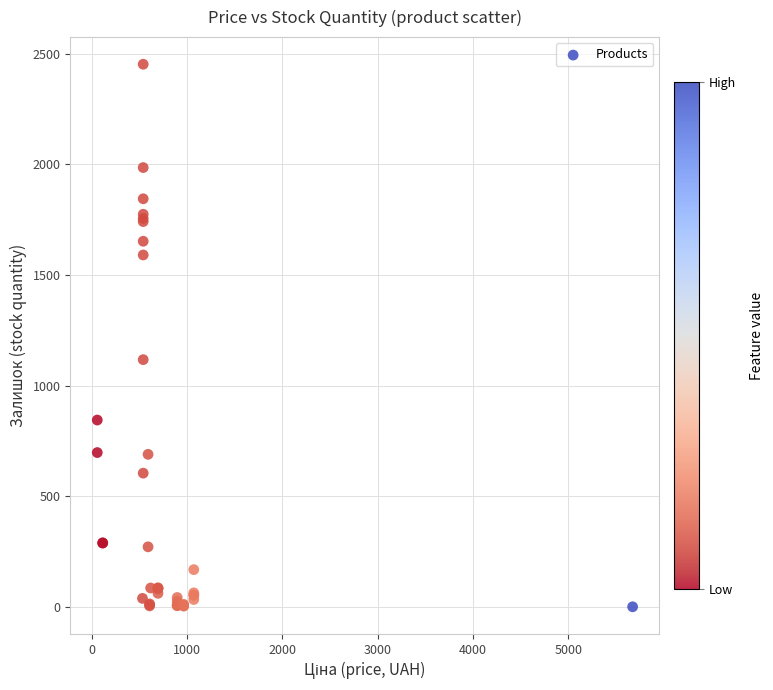

What Y value in the scatter plot is closest to 1227?

1118